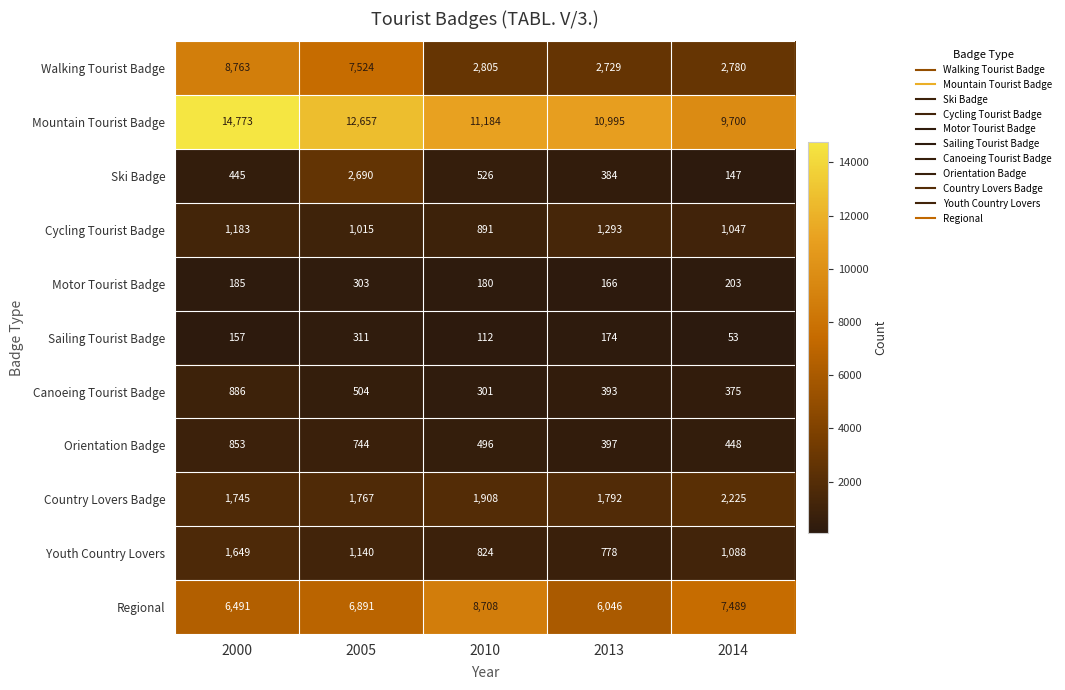

True or false: Orientation Badge has a value of 448 at 2014.

True